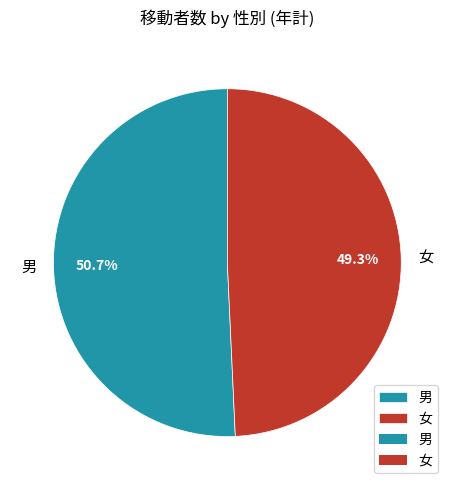

What percentage is the 女 slice, to the nearest percent?

49%